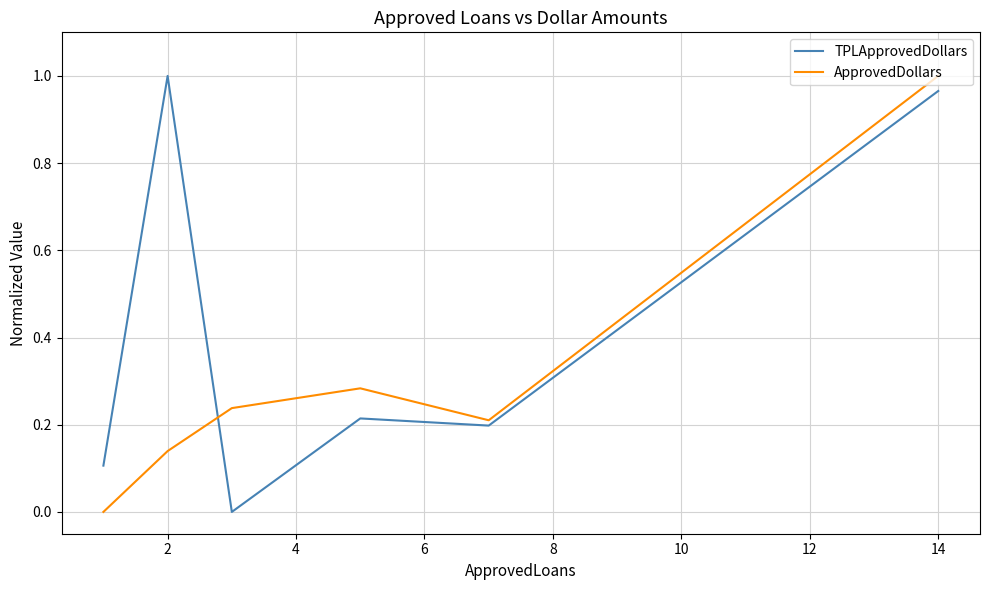

True or false: TPLApprovedDollars and ApprovedDollars cross at least once.

True